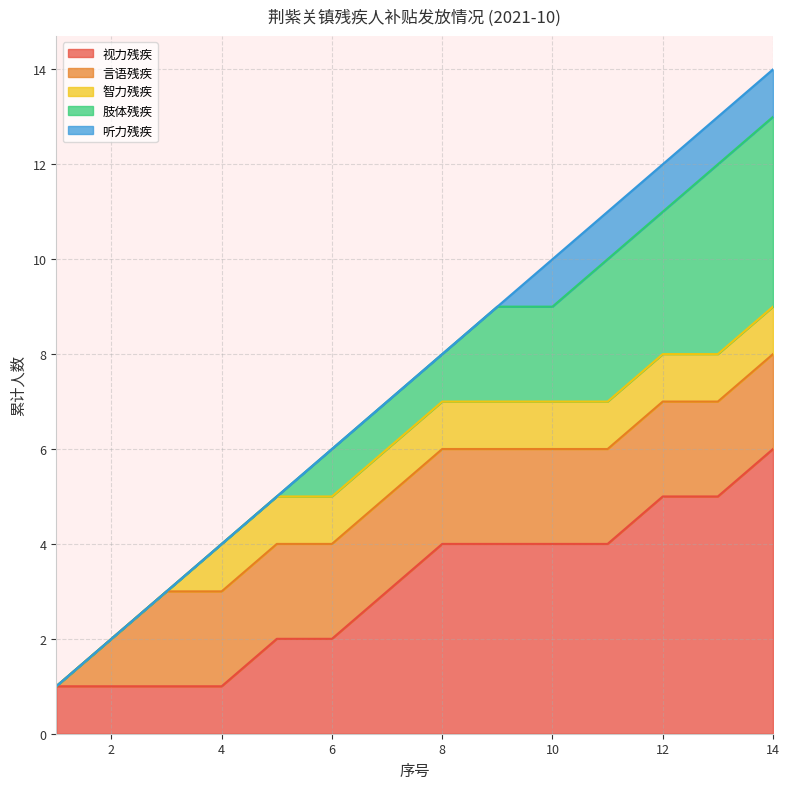

How many data points are less than 8?

7